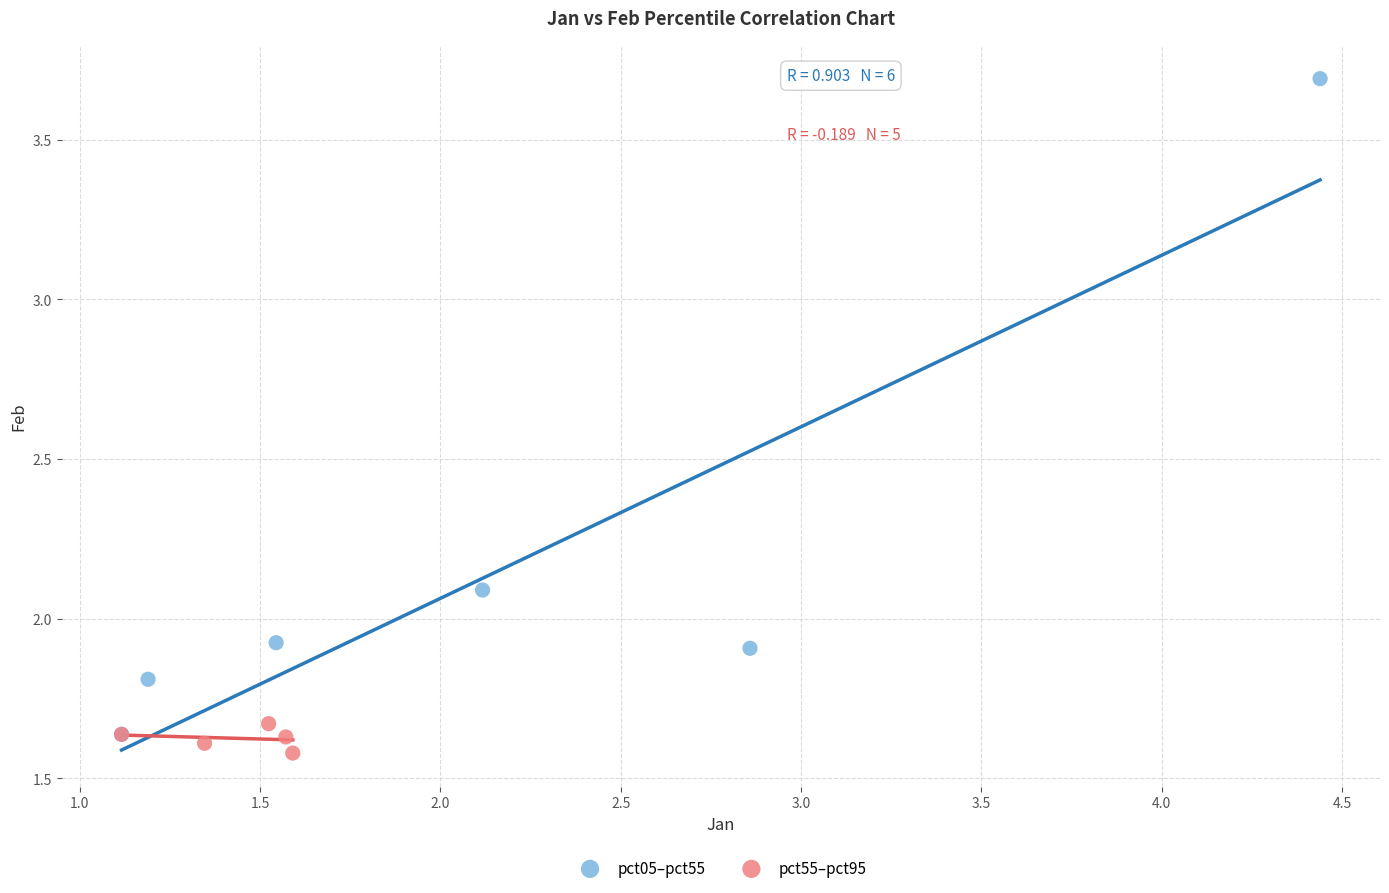

Which series has the largest Y range (max minus min)?

pct05–pct55